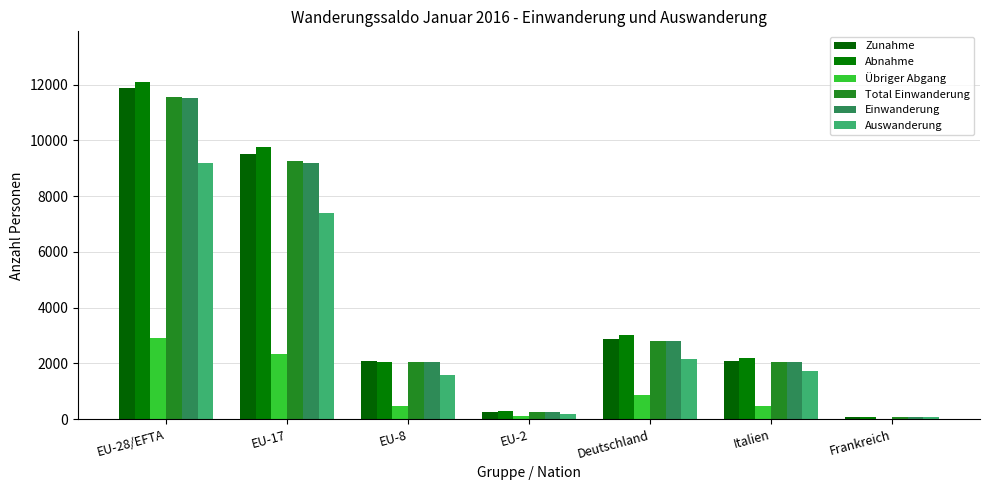

What are all the series names shown in the legend?

Zunahme, Abnahme, Übriger Abgang, Total Einwanderung, Einwanderung, Auswanderung